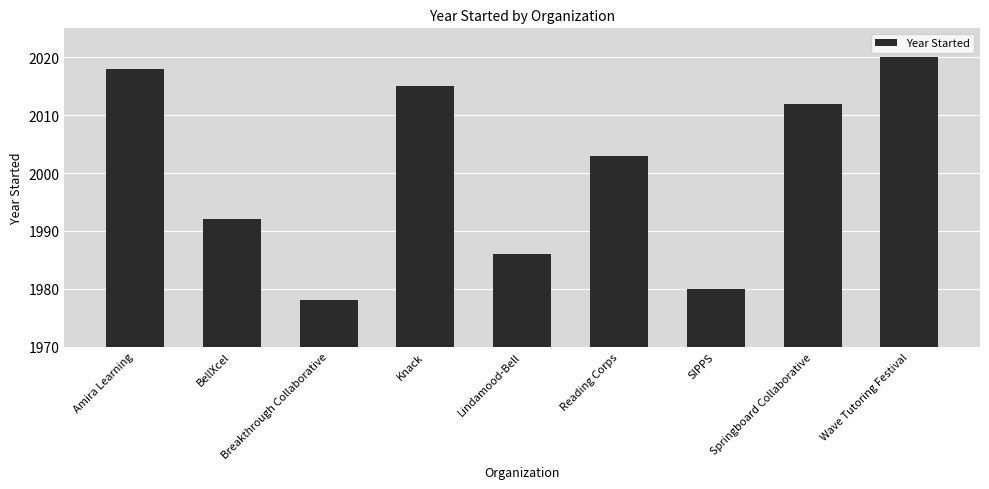

What is the sum of all values?

18004